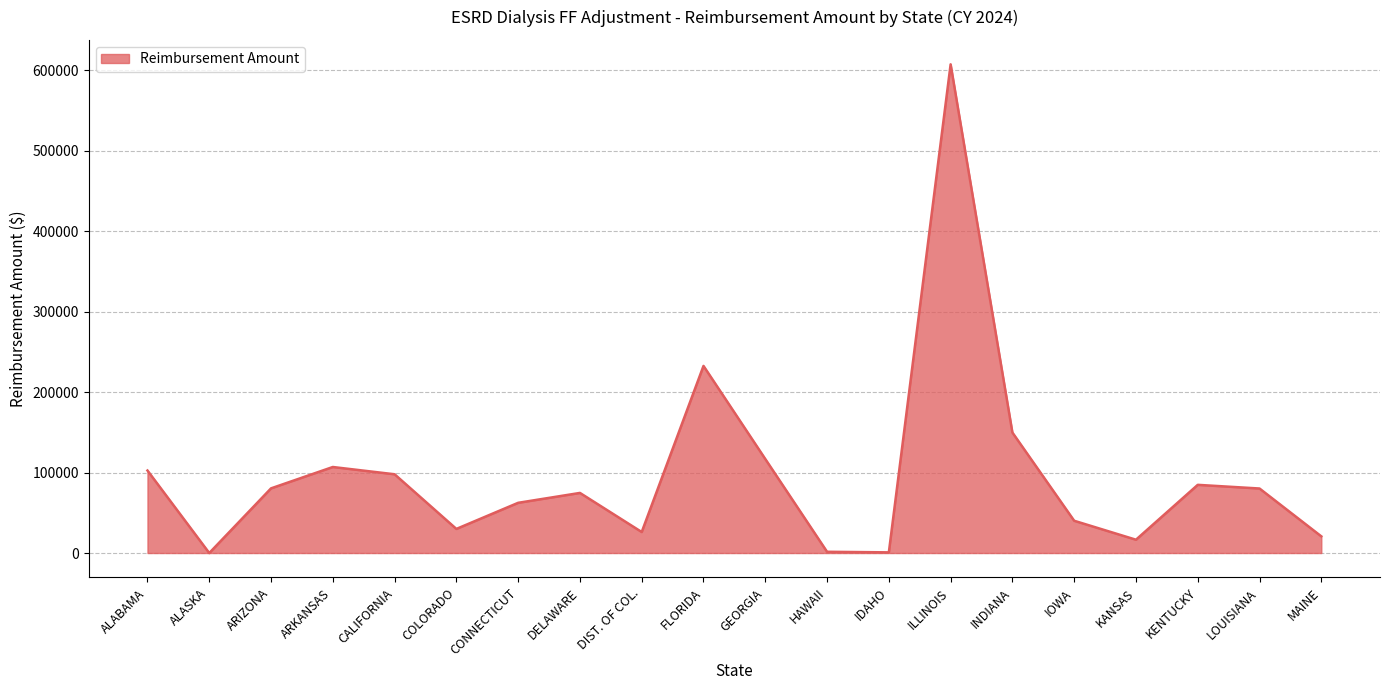

What is the difference between the maximum and minimum values?

607596.4